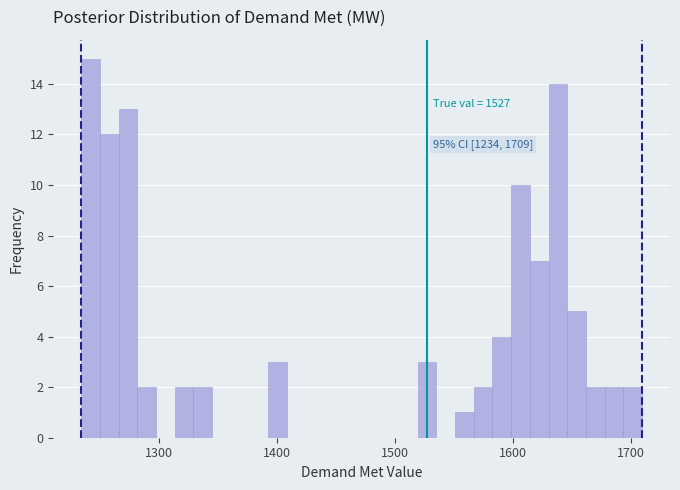

Read against the x-axis, roughly where is the centre of the tallest bar?

1240